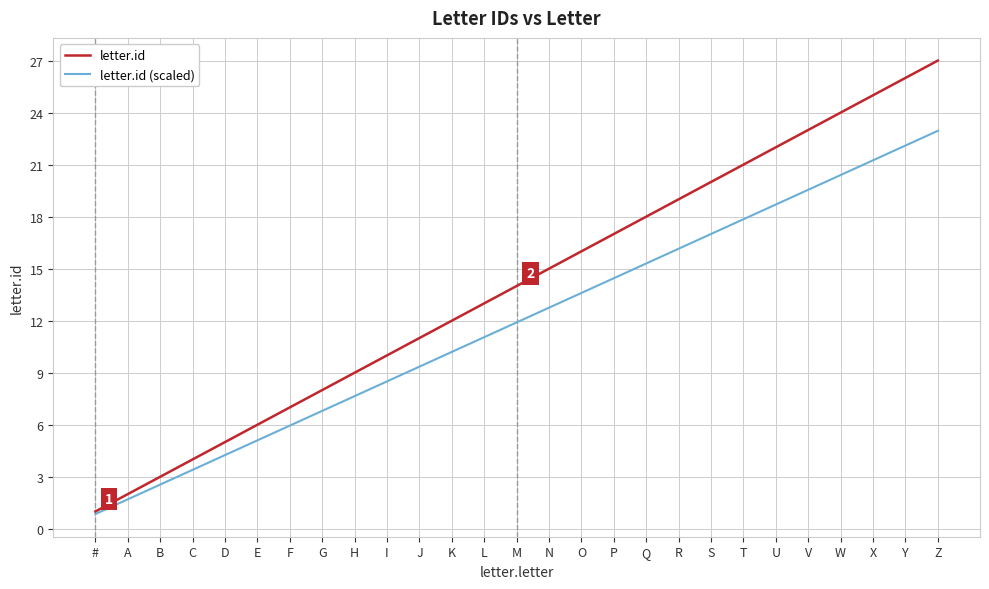

Which series changed the most between A and T?

letter.id